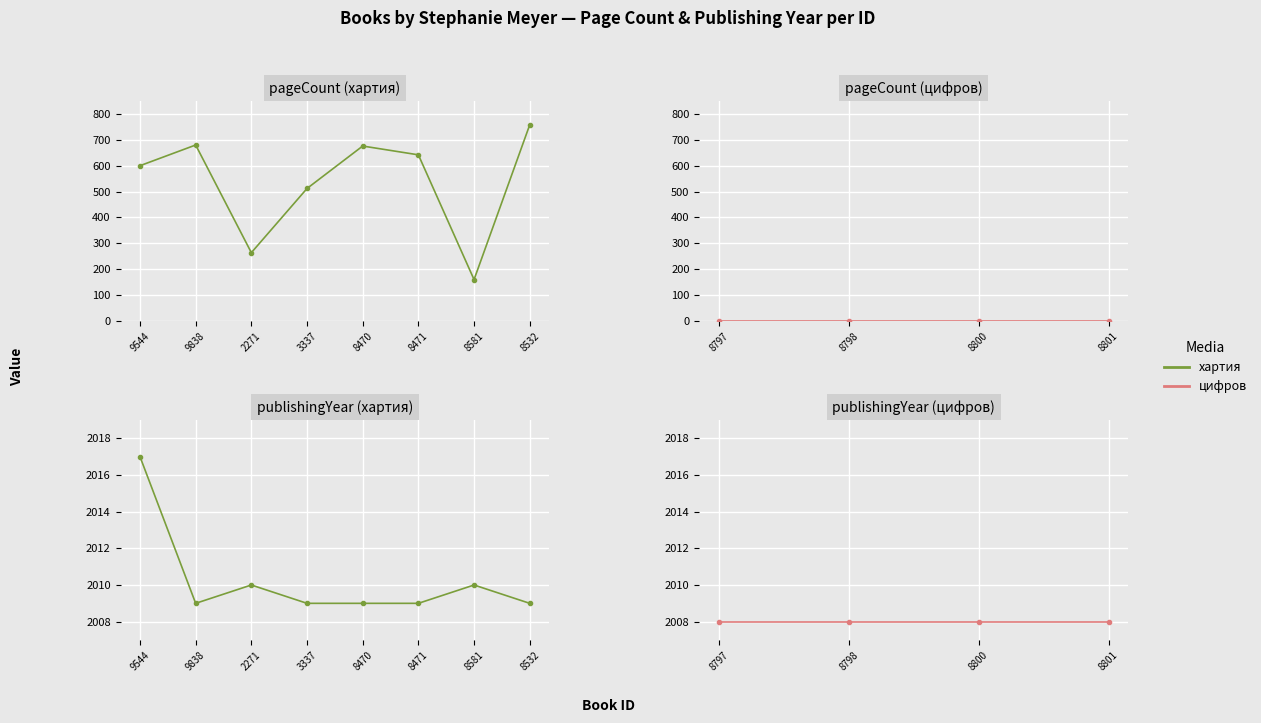

What is the maximum value for pageCount?

758